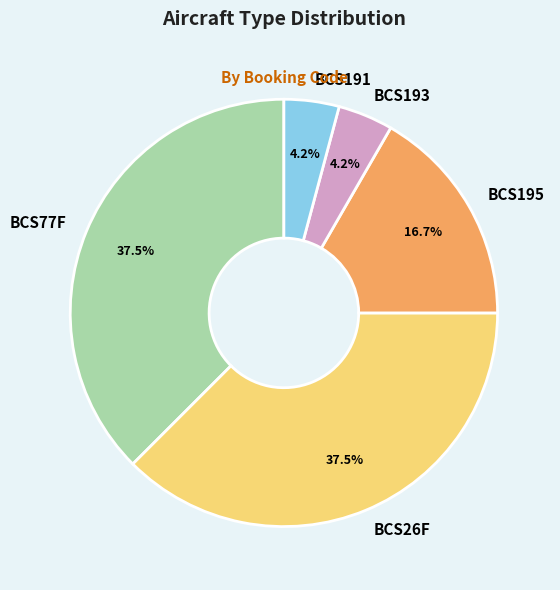

What percentage do BCS77F and BCS191 together represent?

41.7%